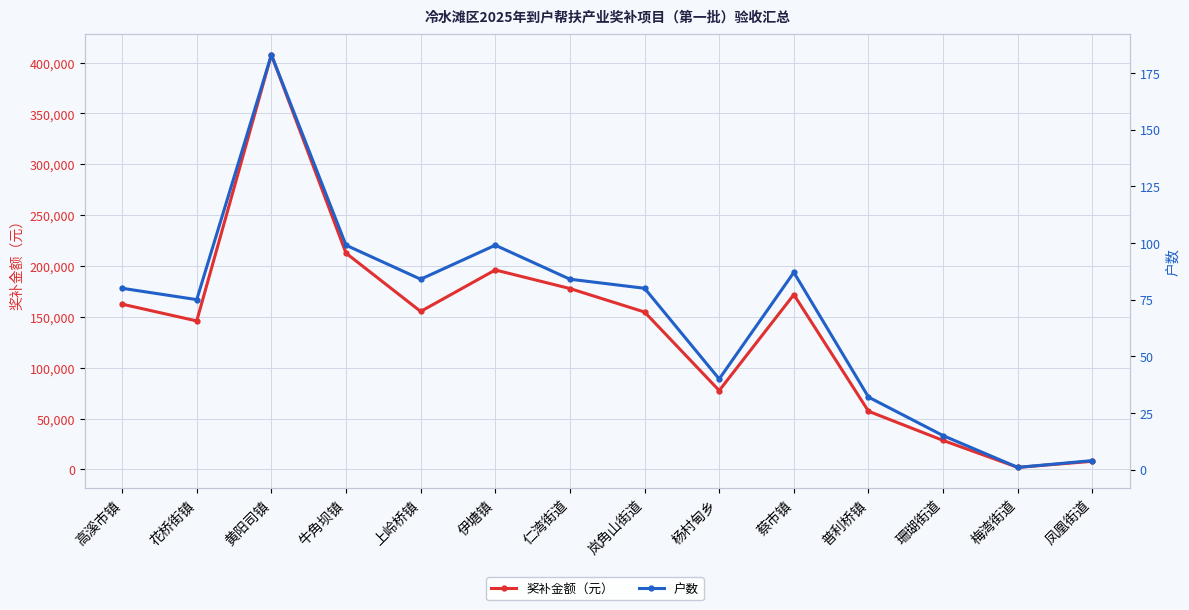

True or false: 奖补金额（元） and 户数 cross at least once.

False